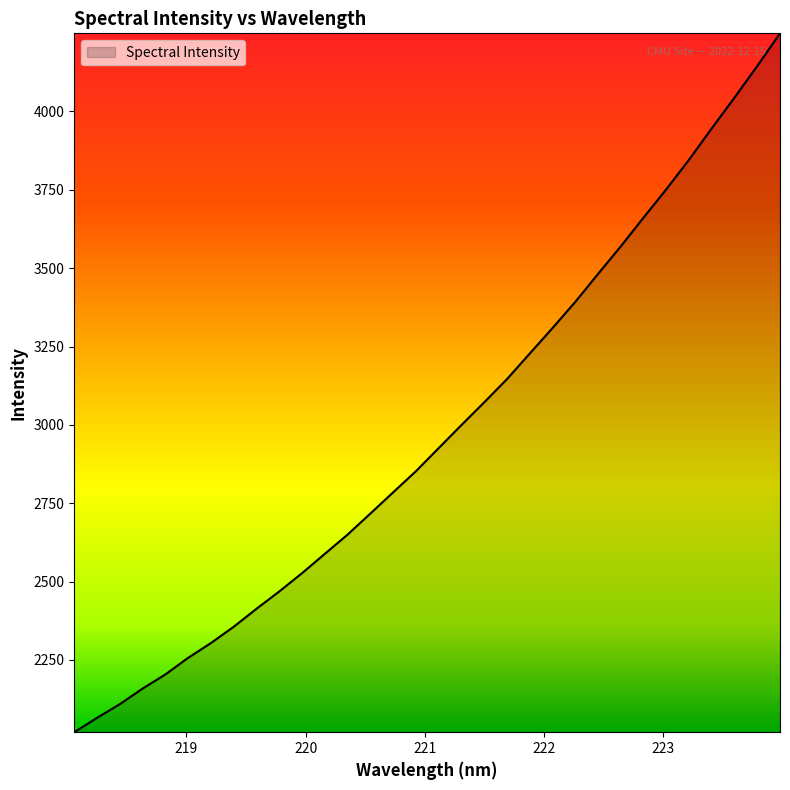

What is the smallest value displayed?

2019.6